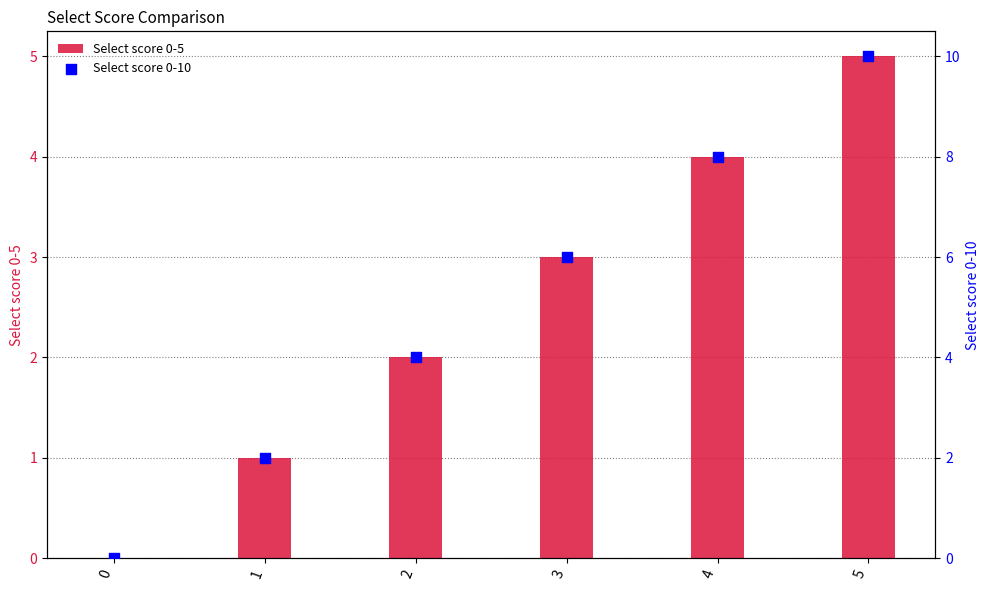

Which series contains the highest Y value?

Select score 0-10